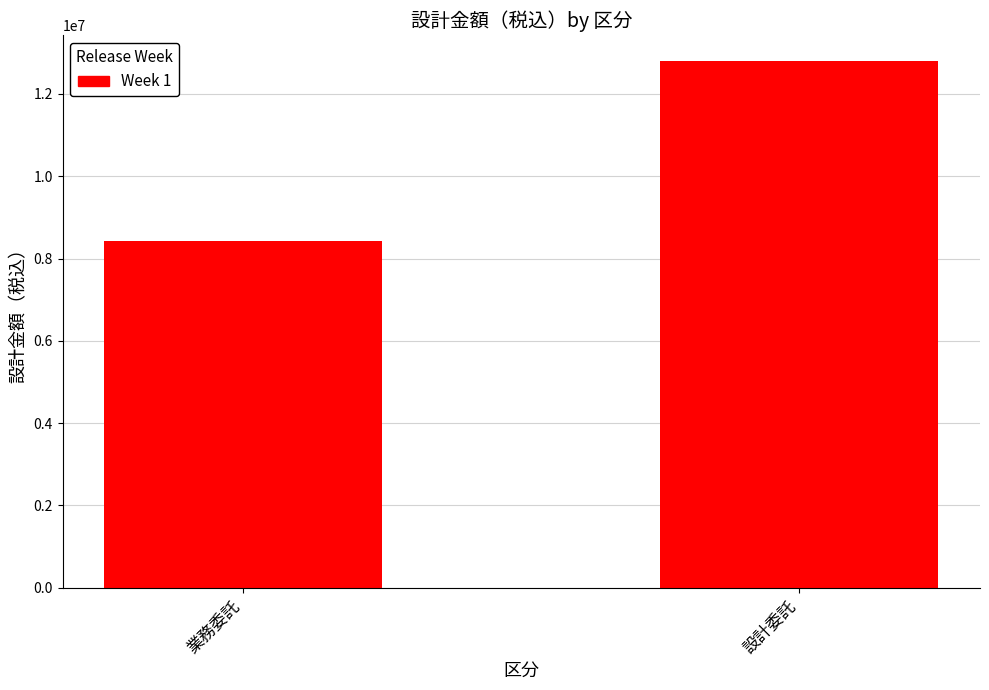

What is the smallest value displayed?

8426000